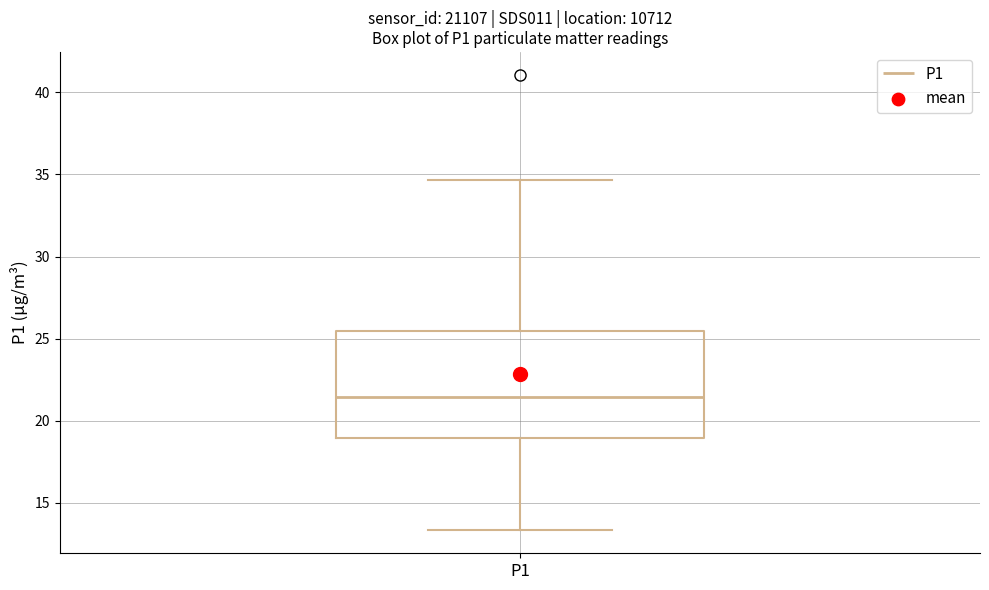

Transcribe this box plot: give where the median line is, the range the box spans, and where the two whiskers end, as read against the y-axis. The values are not printed on the chart, so give them approximately, as read against the axis.

median 21.5, box 19.0 to 25.5, whiskers 13.5 to 34.5